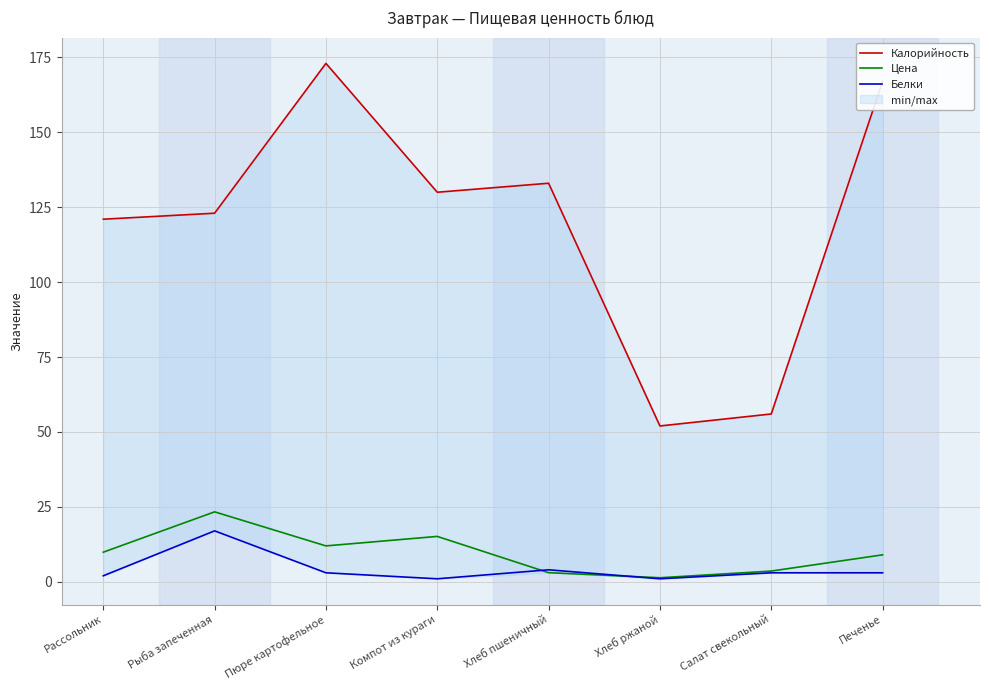

How many series are shown in this chart?

3